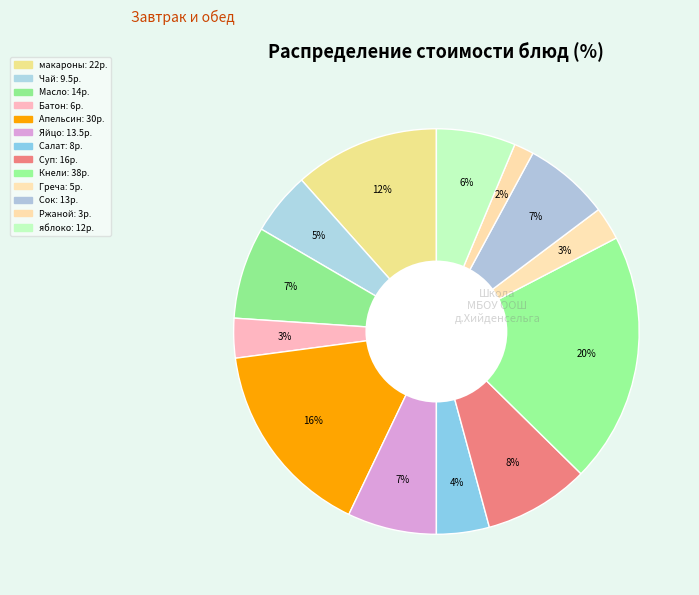

How many slices are in this pie chart?

13